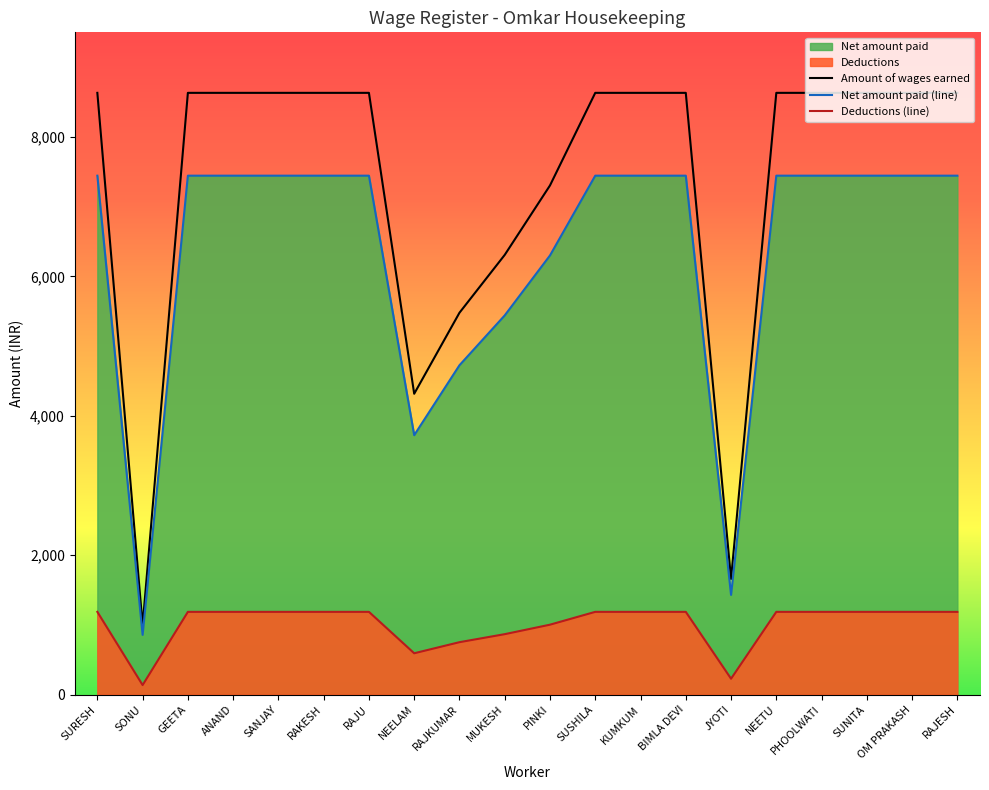

What is the minimum value for Deductions (line)?

138